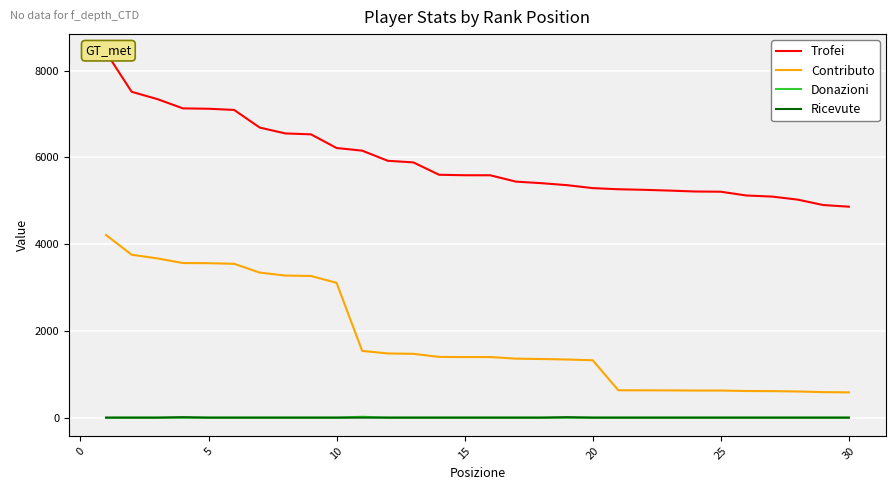

What is the lowest value of the Contributo series?

583